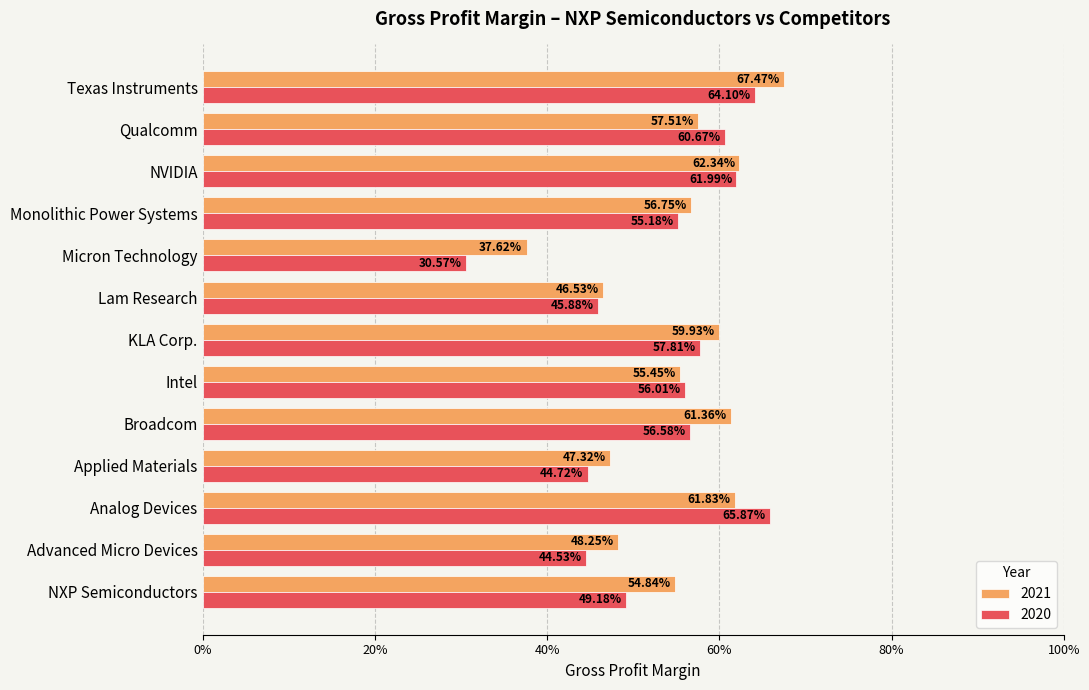

The 2020 series shows 0.8 at Qualcomm. True or false?

False